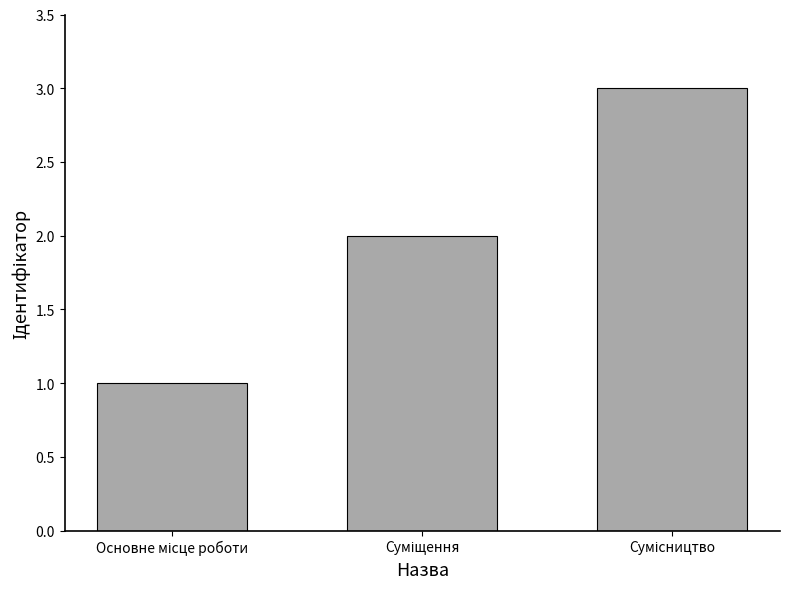

What is the sum of all values?

6